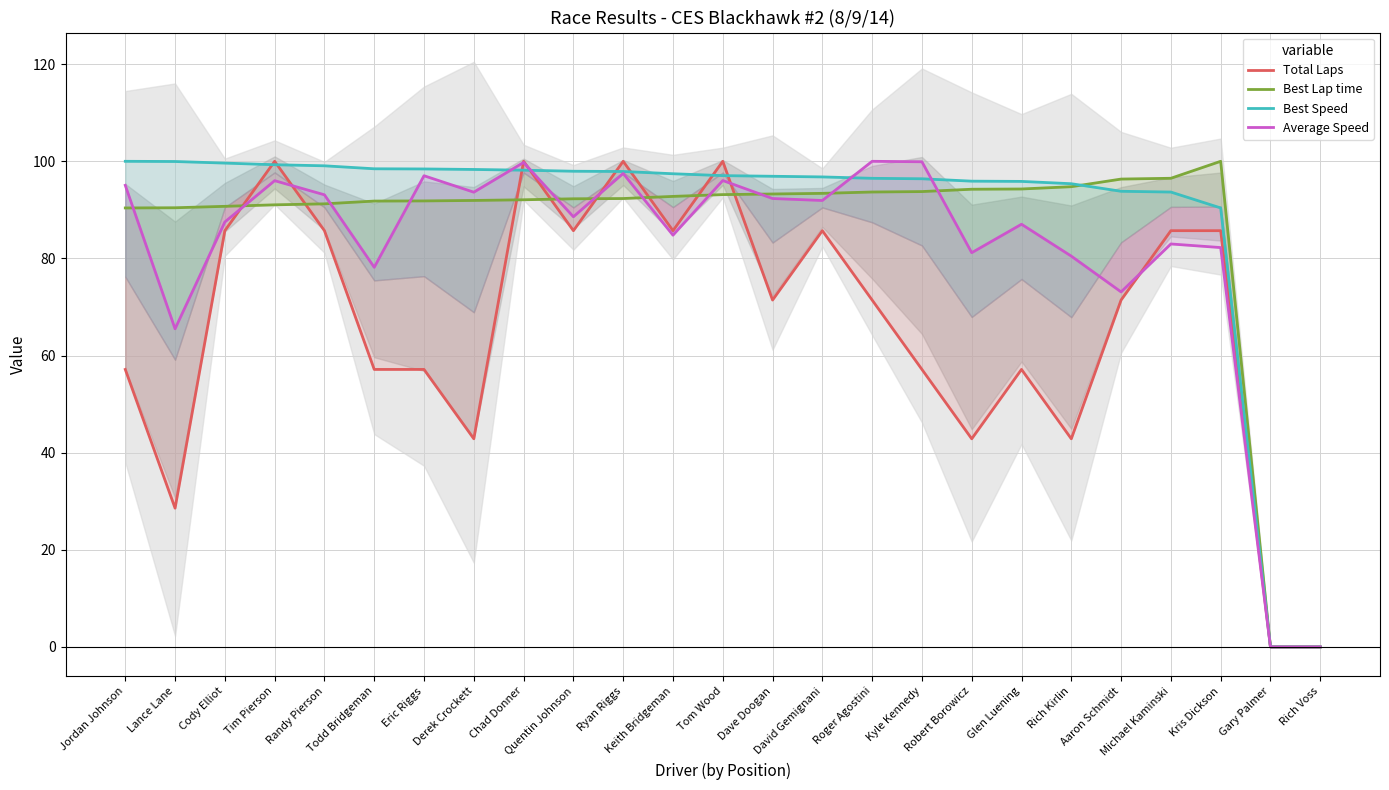

Where is Total Laps nearest to the value 50?

Jordan Johnson